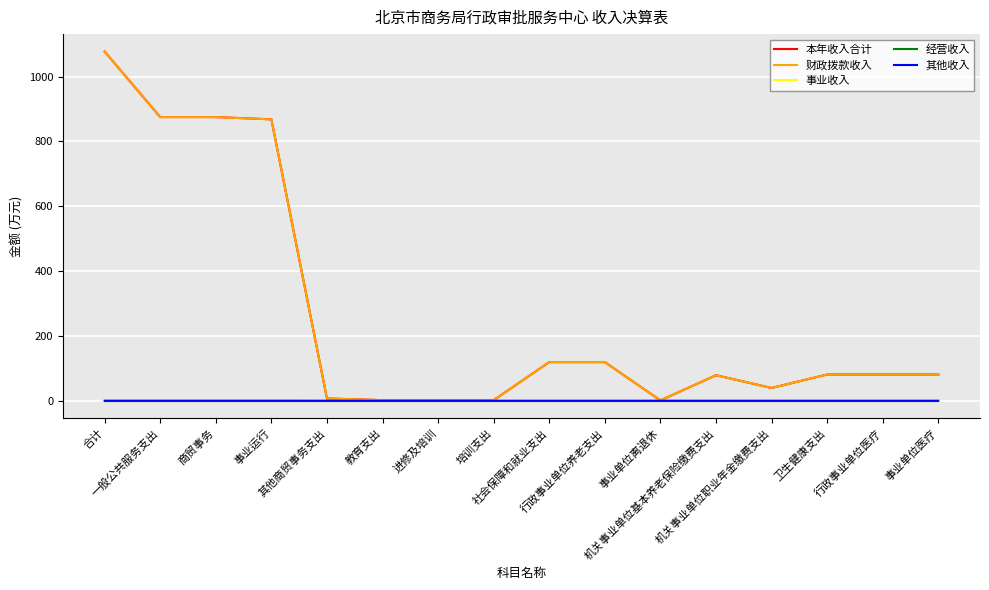

What is the sum of the 本年收入合计 values at 机关事业单位职业年金缴费支出 and 卫生健康支出?

120.4